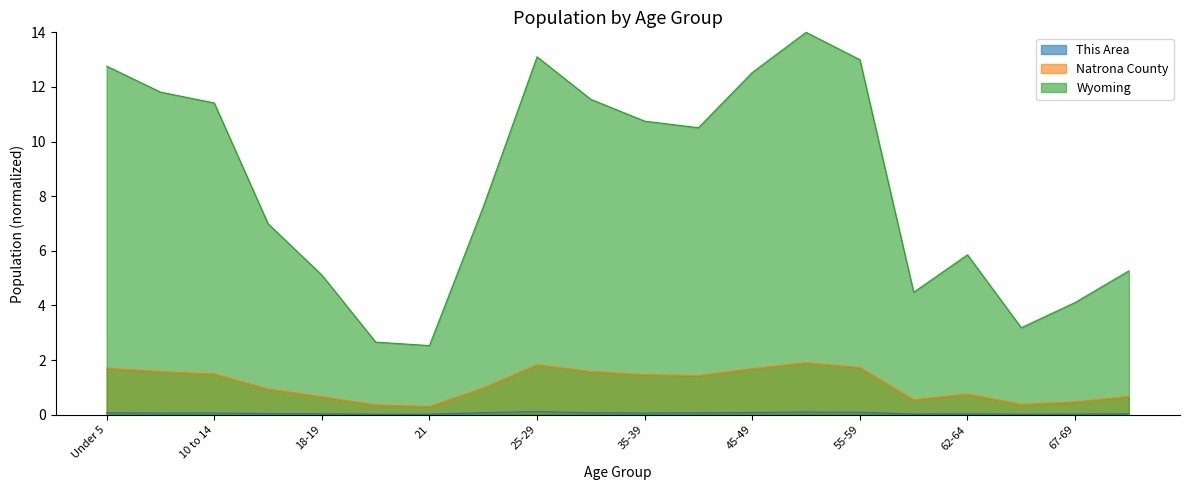

What is the label of the 5th point from the left?

18-19